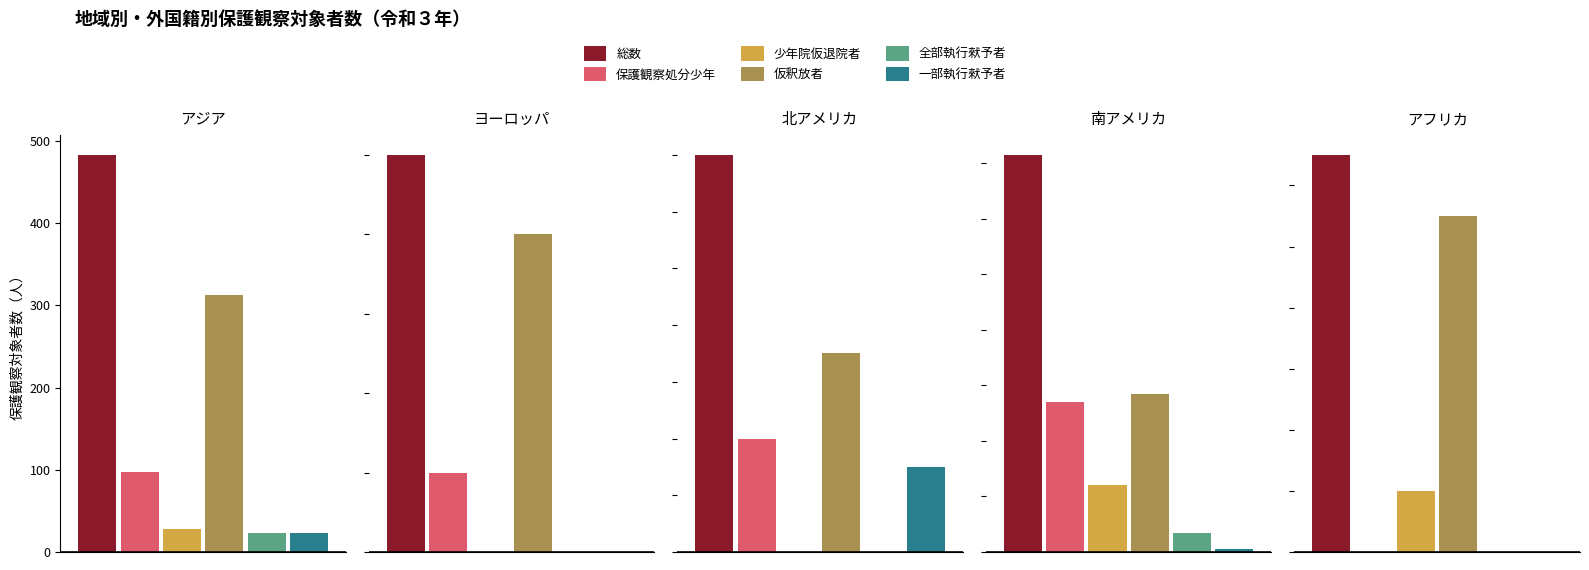

Reading right to left, what are all the values shown in this chart?

総数: アフリカ=13	南アメリカ=143	北アメリカ=14	ヨーロッパ=5	アジア=483
保護観察処分少年: アフリカ=0	南アメリカ=54	北アメリカ=4	ヨーロッパ=1	アジア=97
少年院仮退院者: アフリカ=2	南アメリカ=24	北アメリカ=0	ヨーロッパ=0	アジア=28
仮釈放者: アフリカ=11	南アメリカ=57	北アメリカ=7	ヨーロッパ=4	アジア=312
全部執行猌予者: アフリカ=0	南アメリカ=7	北アメリカ=0	ヨーロッパ=0	アジア=23
一部執行猌予者: アフリカ=0	南アメリカ=1	北アメリカ=3	ヨーロッパ=0	アジア=23